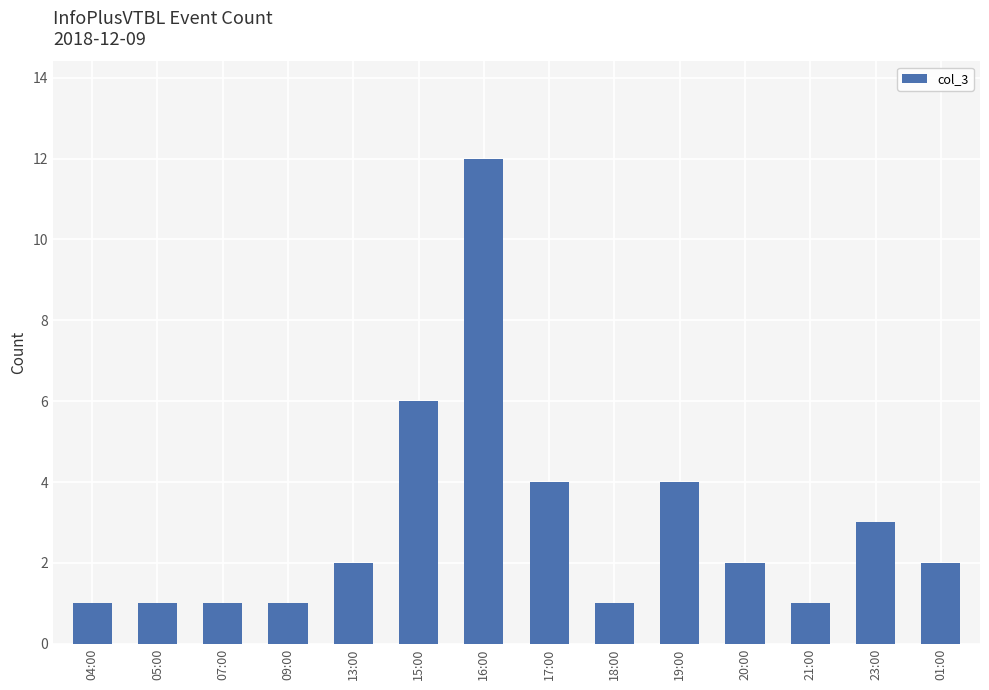

What is the difference between the values at 09:00 and 13:00?

1